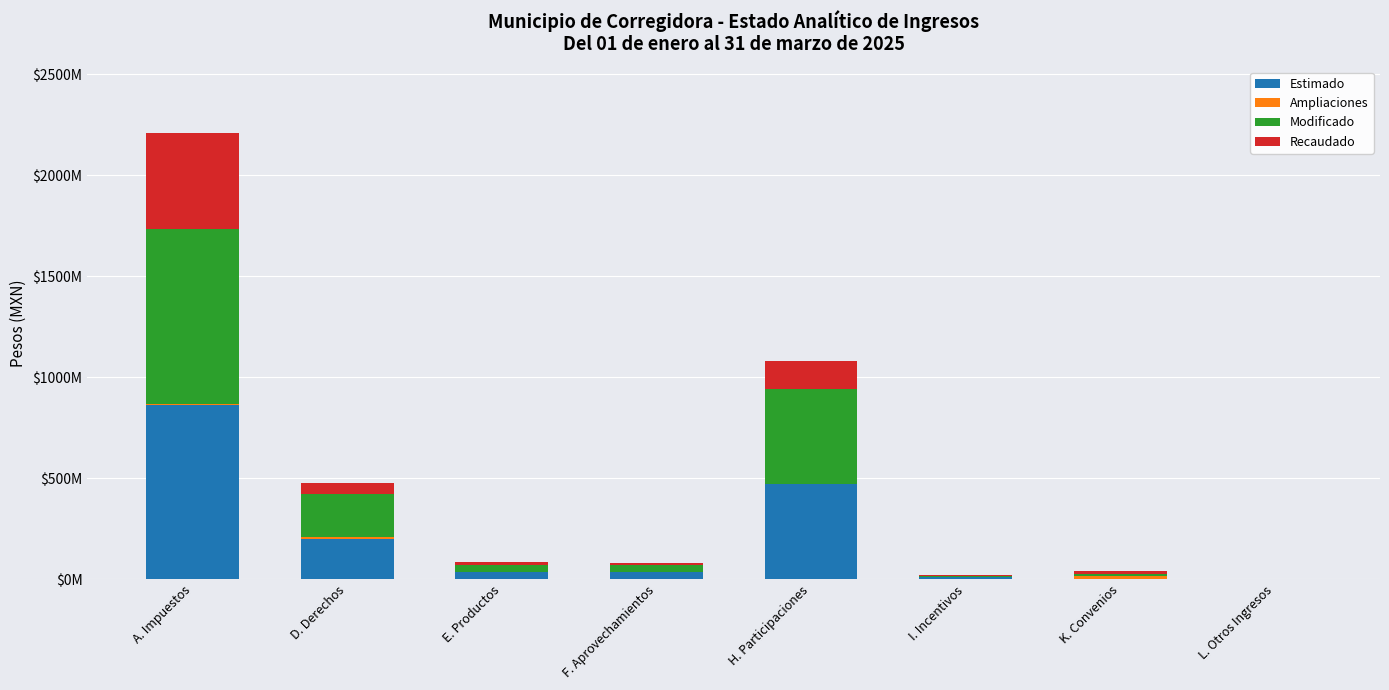

Are the bars grouped side by side (vs. stacked)?

No